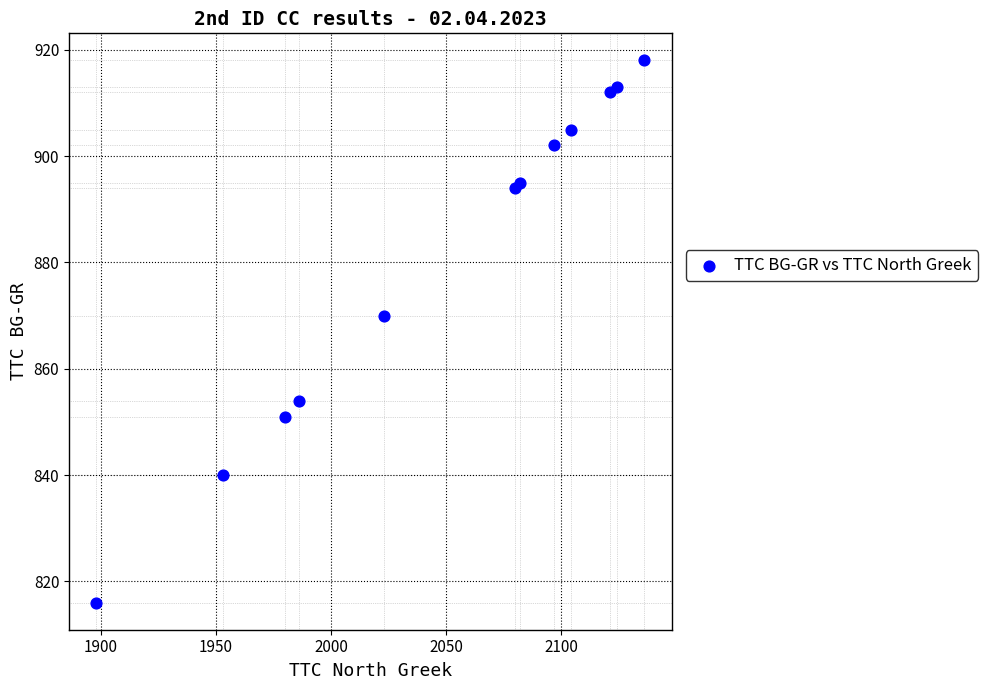

What Y value in the scatter plot is closest to 867?

870